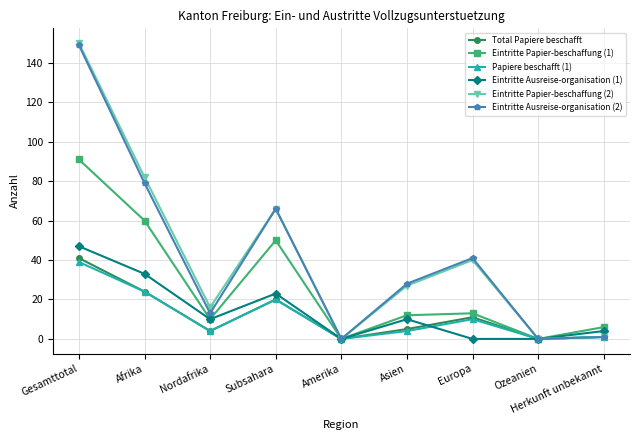

The value of Eintritte Ausreise-organisation (1) at Nordafrika is 10. True or false?

True